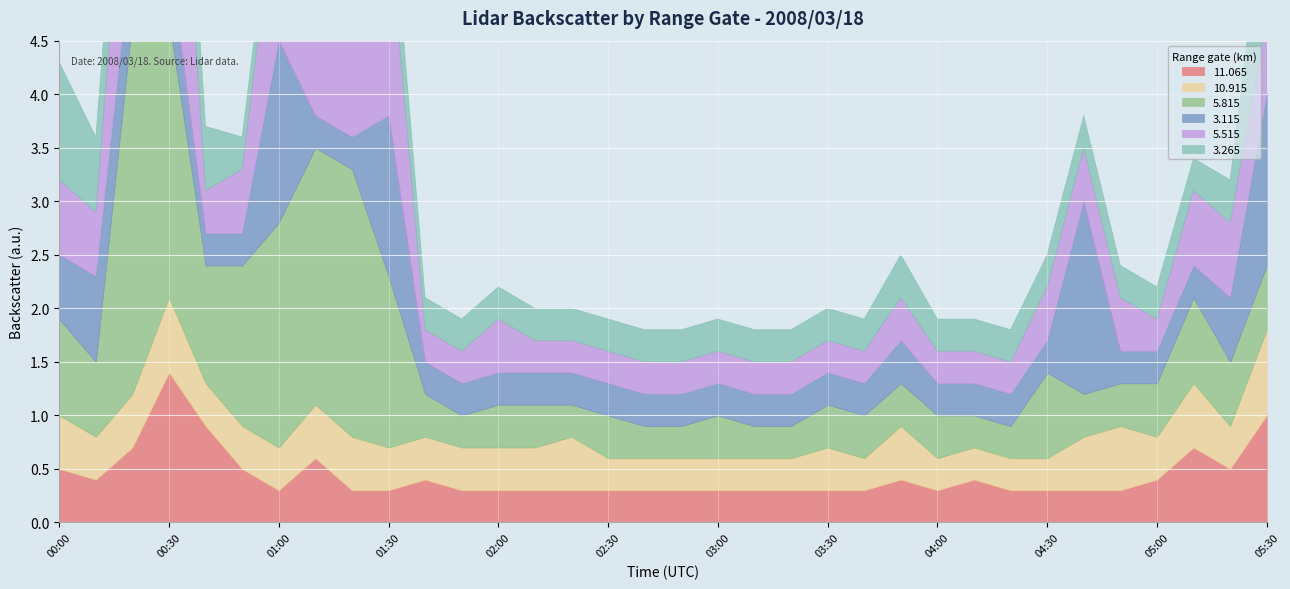

Which series changed the most between 02:40 and 05:00?

5.815